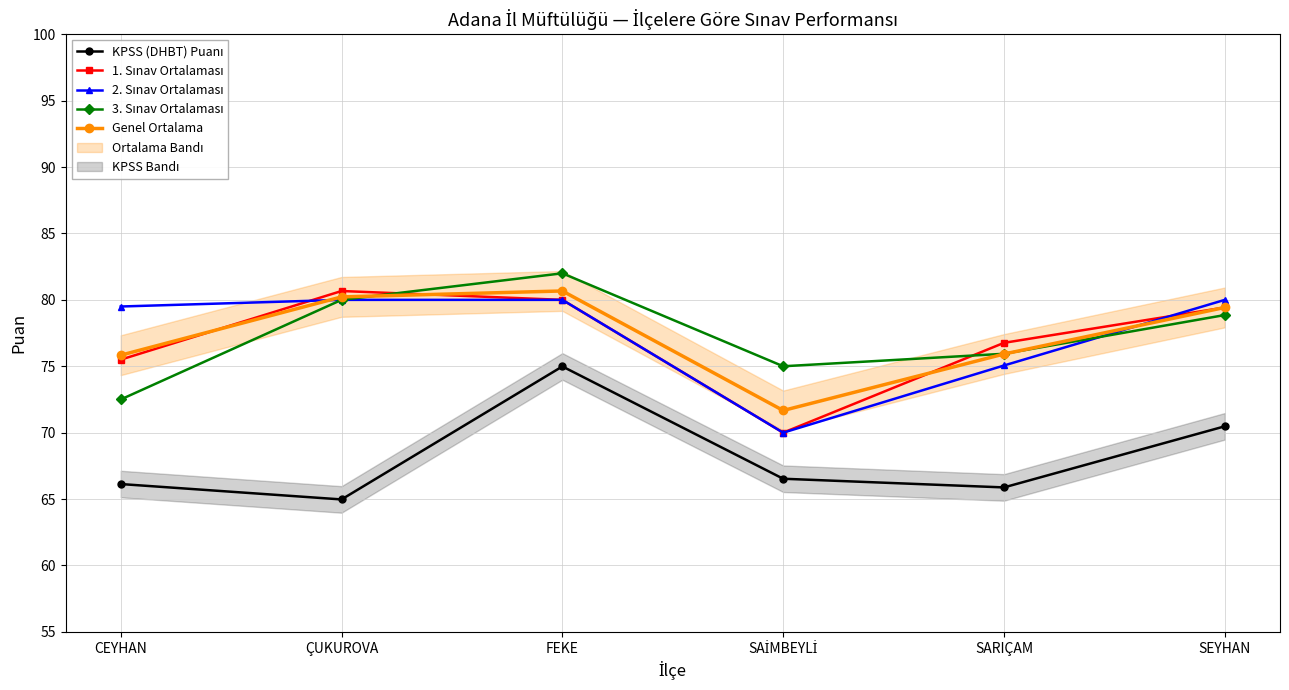

What is the difference between the KPSS (DHBT) Puanı values at CEYHAN and SAİMBEYLİ?

0.4